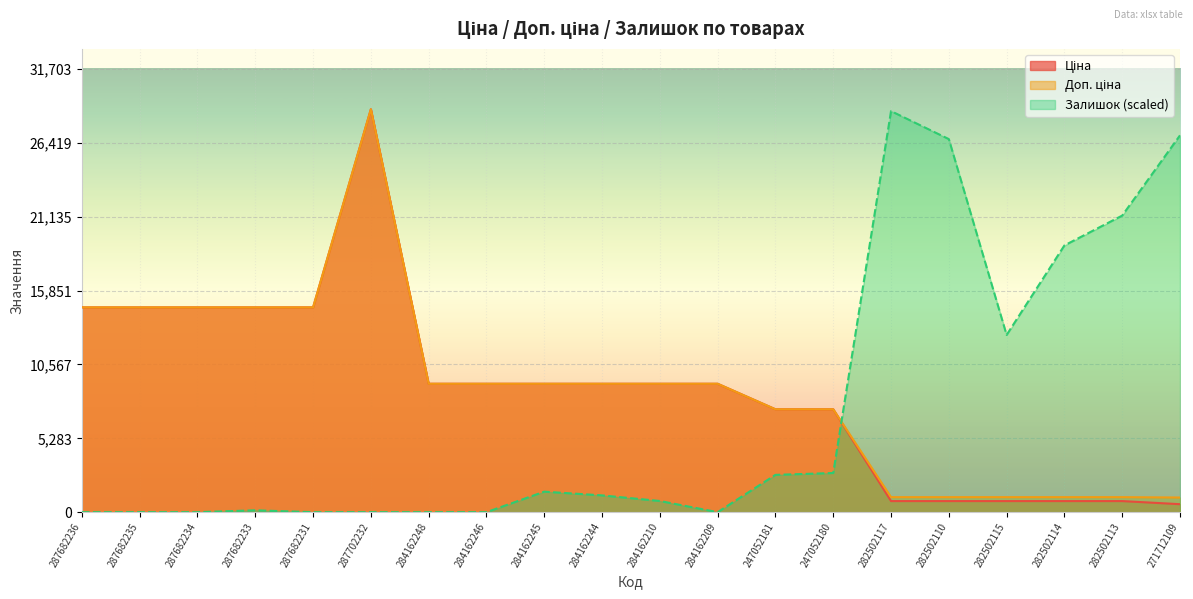

Reading left to right, list all the values displayed in this chart.

Ціна: 14649.6	14649.6	14649.6	14649.6	14649.6	28821.8	9185.1	9185.1	9185.1	9185.1	9185.1	9185.1	7360.2	7360.2	793.0	793.0	793.0	793.0	793.0	571.6
Доп. ціна: 14649.6	14649.6	14649.6	14649.6	14649.6	28821.8	9185.1	9185.1	9185.1	9185.1	9185.1	9185.1	7360.2	7360.2	1074.6	1074.6	1074.6	1074.6	1074.6	1048.0
Залишок: 0.0	0.0	0.0	133.4	0.0	0.0	0.0	0.0	1467.8	1200.9	800.6	0.0	2668.7	2802.1	28688.3	26686.8	12676.2	19081.1	21216.0	26953.7